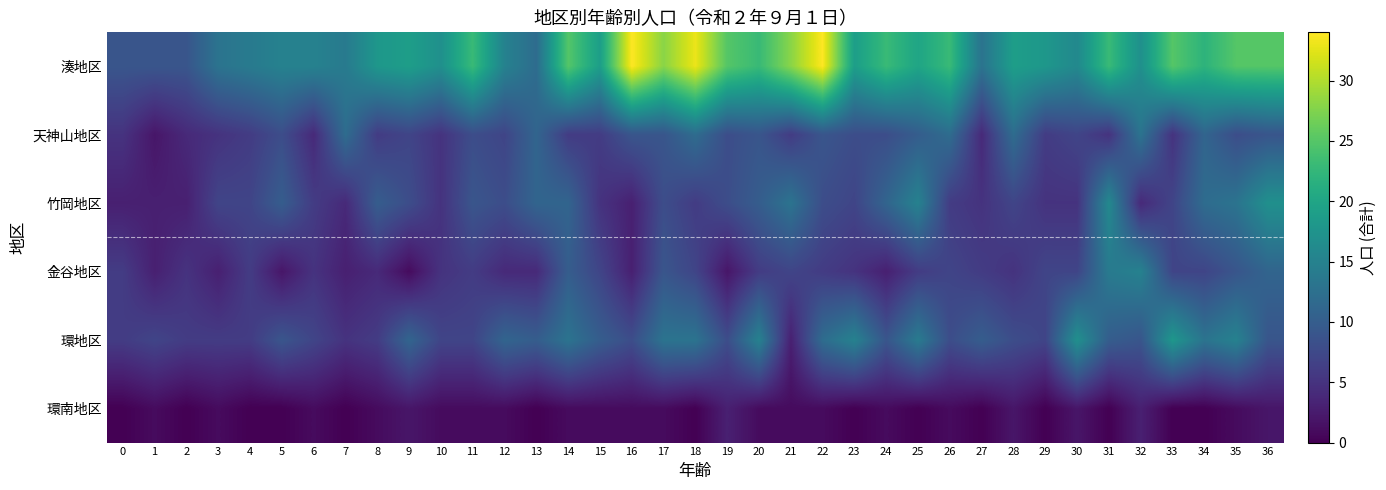

Reading left to right, extract all data points from this chart.

湊地区: 0=9	1=9	2=9	3=13	4=14	5=15	6=15	7=14	8=18	9=19	10=17	11=23	12=15	13=12	14=25	15=19	16=34	17=28	18=33	19=25	20=23	21=28	22=34	23=19	24=23	25=20	26=23	27=13	28=19	29=18	30=16	31=23	32=17	33=25	34=22	35=25	36=25
天神山地区: 0=5	1=2	2=4	3=5	4=6	5=8	6=4	7=12	8=6	9=7	10=5	11=8	12=7	13=11	14=6	15=6	16=9	17=9	18=12	19=8	20=9	21=6	22=9	23=8	24=8	25=10	26=12	27=4	28=12	29=6	30=7	31=5	32=13	33=5	34=11	35=8	36=9
竹岡地区: 0=3	1=3	2=3	3=7	4=7	5=10	6=6	7=4	8=10	9=8	10=5	11=9	12=8	13=11	14=11	15=5	16=3	17=8	18=6	19=8	20=10	21=13	22=8	23=7	24=11	25=15	26=6	27=5	28=7	29=5	30=5	31=16	32=4	33=7	34=12	35=13	36=17
金谷地区: 0=6	1=3	2=5	3=3	4=6	5=2	6=5	7=3	8=4	9=1	10=5	11=6	12=4	13=4	14=10	15=7	16=3	17=9	18=7	19=2	20=6	21=7	22=6	23=5	24=3	25=6	26=7	27=6	28=5	29=7	30=7	31=14	32=15	33=7	34=7	35=9	36=11
環地区: 0=6	1=7	2=6	3=6	4=6	5=9	6=7	7=5	8=6	9=11	10=7	11=7	12=11	13=10	14=13	15=10	16=8	17=13	18=13	19=8	20=15	21=3	22=12	23=15	24=9	25=14	26=8	27=10	28=8	29=7	30=17	31=10	32=9	33=18	34=13	35=15	36=9
環南地区: 0=0	1=1	2=0	3=1	4=0	5=0	6=1	7=0	8=1	9=2	10=1	11=1	12=1	13=0	14=1	15=1	16=1	17=1	18=0	19=3	20=1	21=1	22=1	23=0	24=1	25=0	26=1	27=0	28=2	29=0	30=2	31=0	32=3	33=0	34=0	35=1	36=2